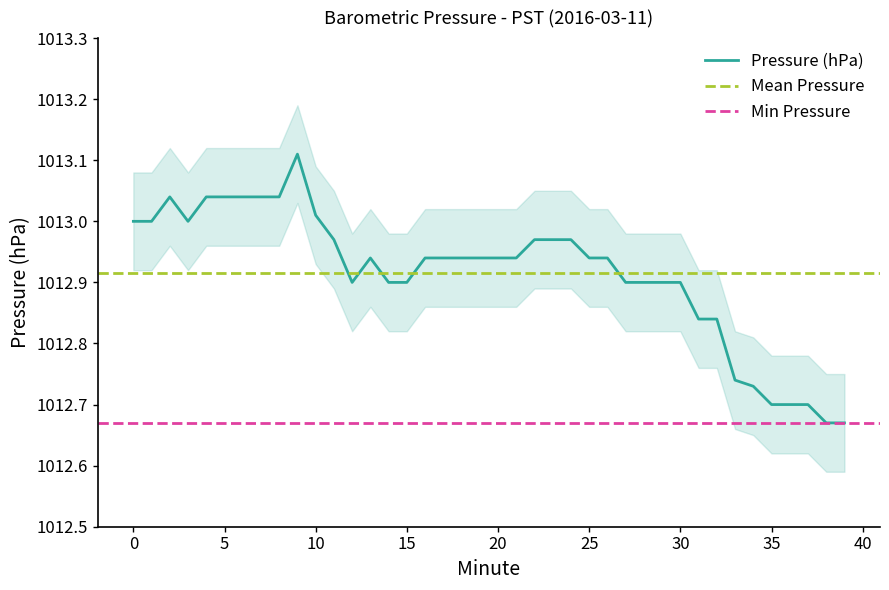

True or false: Pressure (hPa) and Pressure Upper intersect in this chart.

False